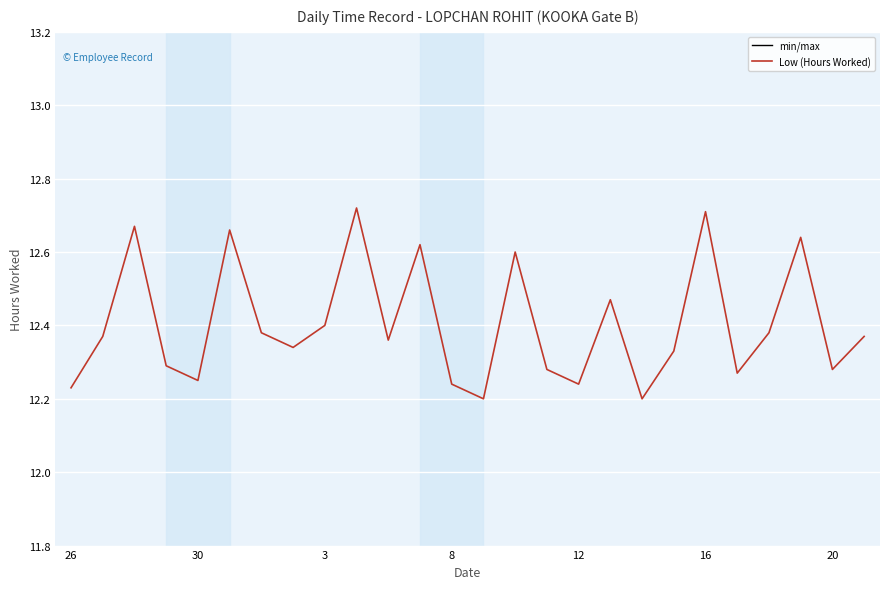

Does the chart have visible grid lines?

Yes